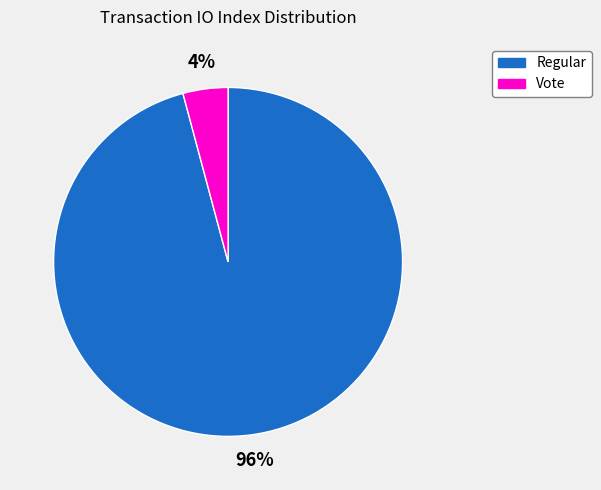

To the nearest percent, what is the average slice percentage?

50%